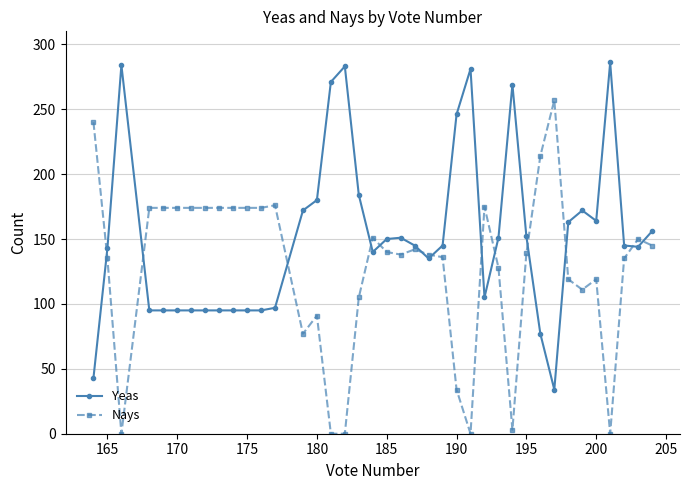

What is the average value of the Nays series?

127